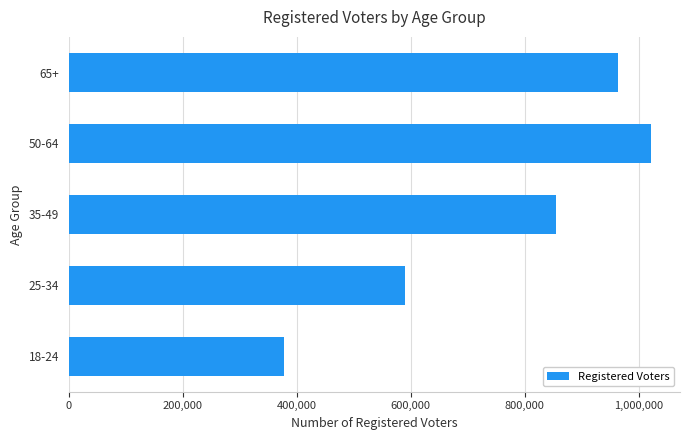

List the labels in order of value, largest first.

50-64, 65+, 35-49, 25-34, 18-24